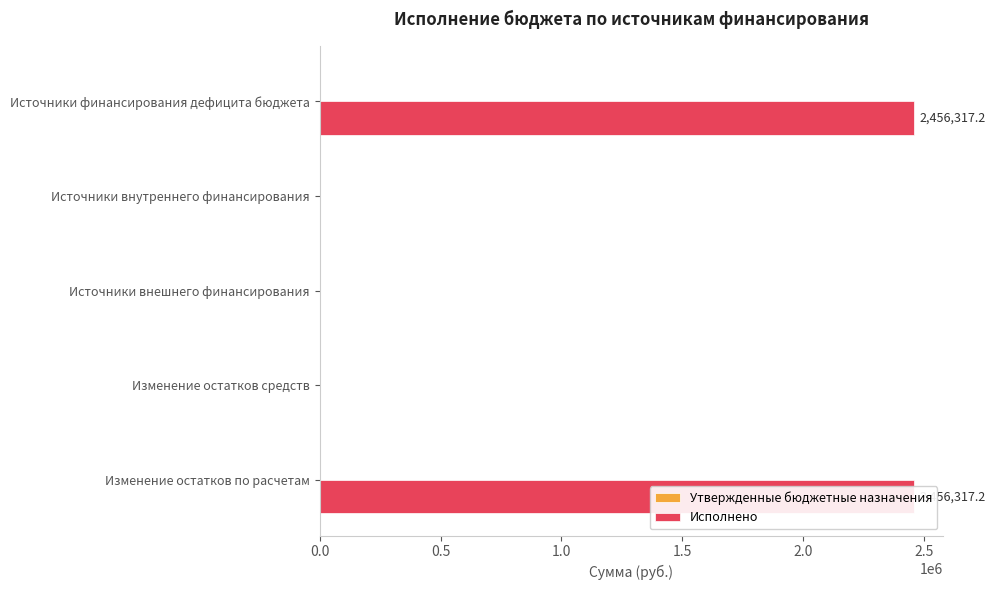

Which series has the widest spread of values?

Исполнено